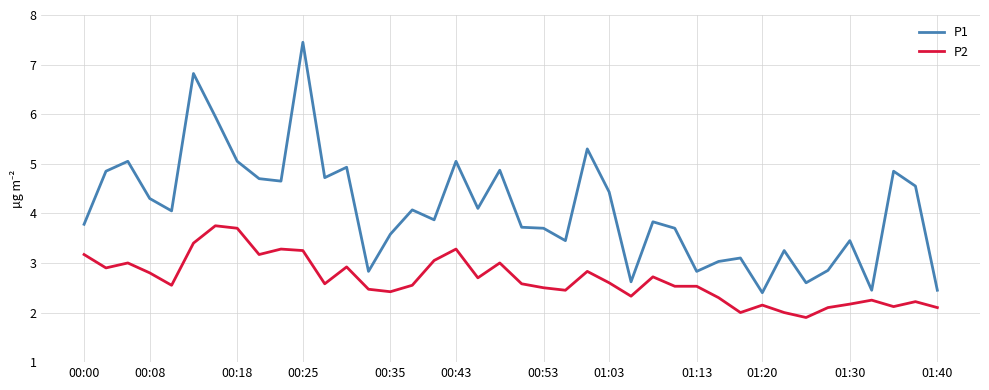

Which series has the widest spread of values?

P1